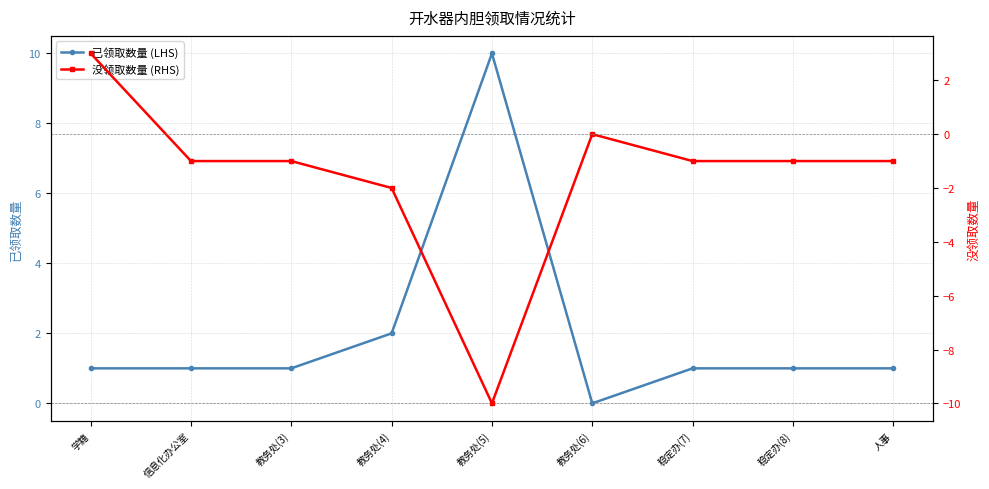

Which series has the largest range (max minus min)?

没领取数量 (RHS)